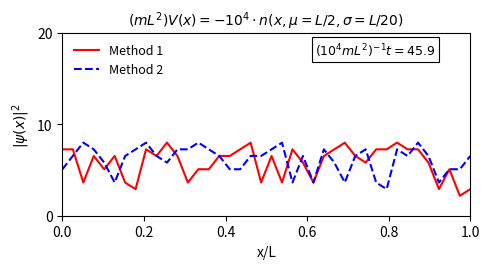

What is the maximum value shown in the chart?

8.0